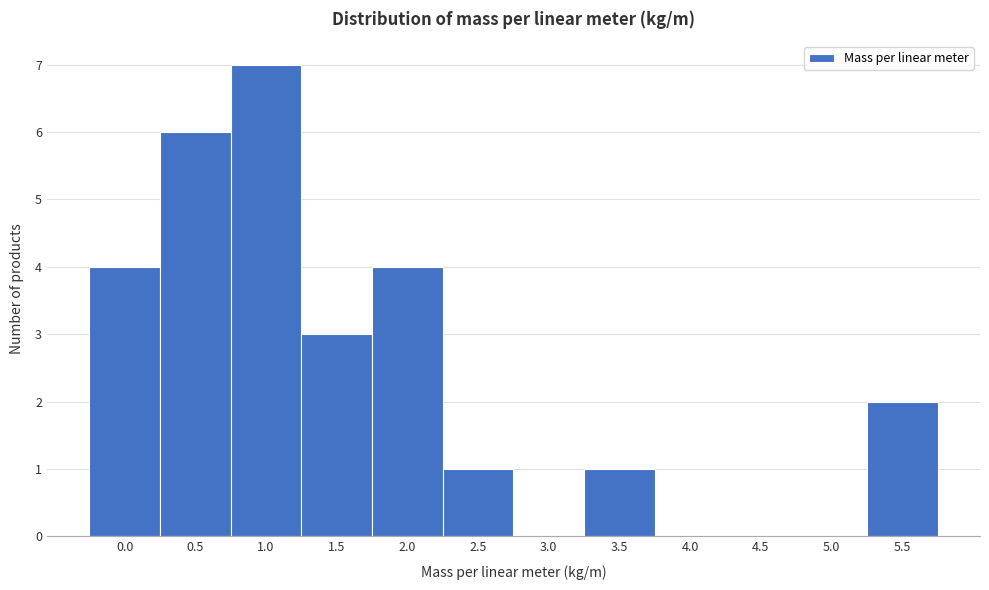

Reading left to right, transcribe all the data shown in this chart.

0.0=4	0.5=6	1.0=7	1.5=3	2.0=4	2.5=1	3.0=0	3.5=1	4.0=0	4.5=0	5.0=0	5.5=2